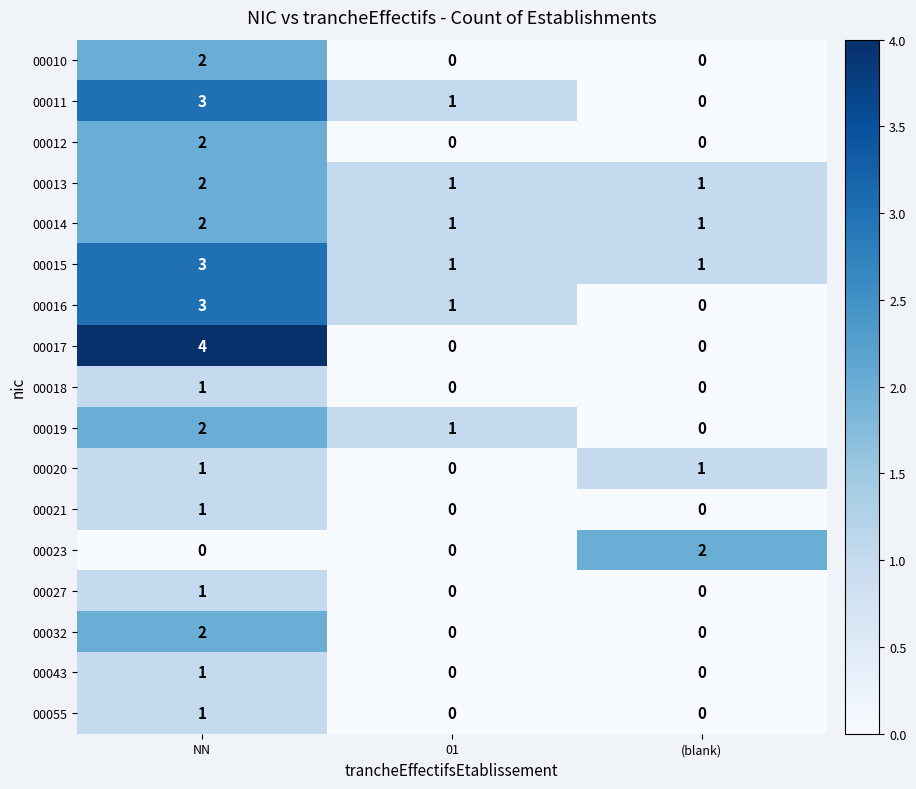

What is the total value across all series at NN?

31